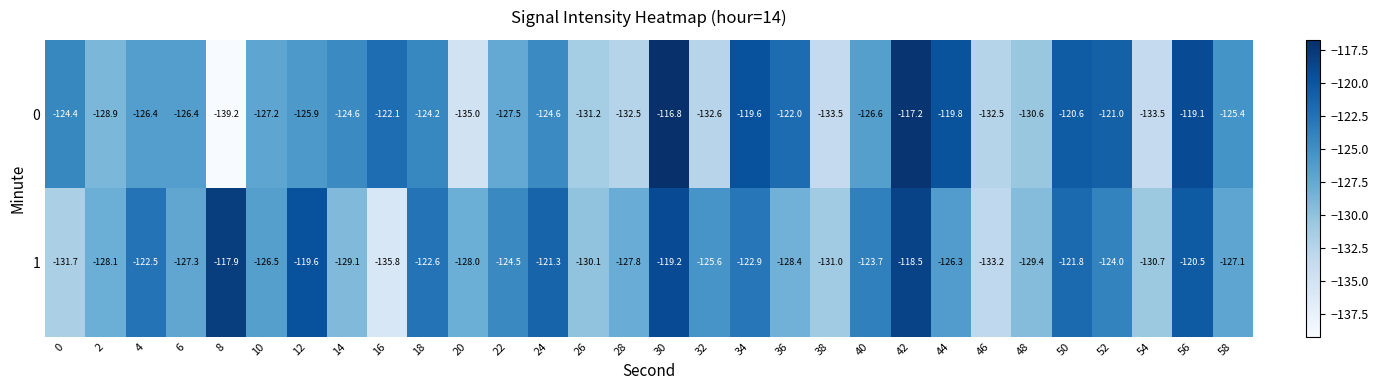

List the series in order of their peak value, highest first.

0, 1